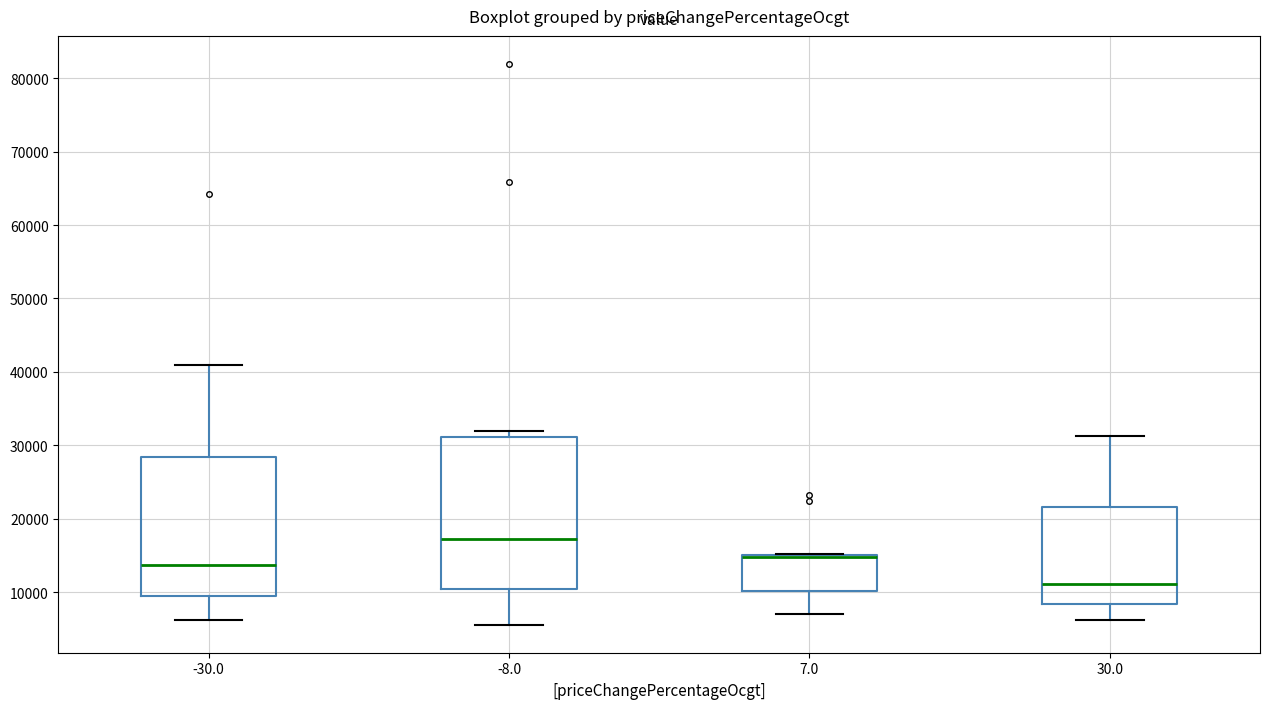

Reading left to right, read every box against the y-axis: the position of its median line, the range the box covers, and the ends of its whiskers. The values are not printed on the chart, so give them approximately, as read against the axis.

-30.0: median 14000, box 9000 to 28000, whiskers 6000 to 41000
-8.0: median 17000, box 10000 to 31000, whiskers 6000 to 32000
7.0: median 15000 (drawn on the box's upper edge), box 10000 to 15000, whiskers 7000 to 15000
30.0: median 11000, box 8000 to 22000, whiskers 6000 to 31000